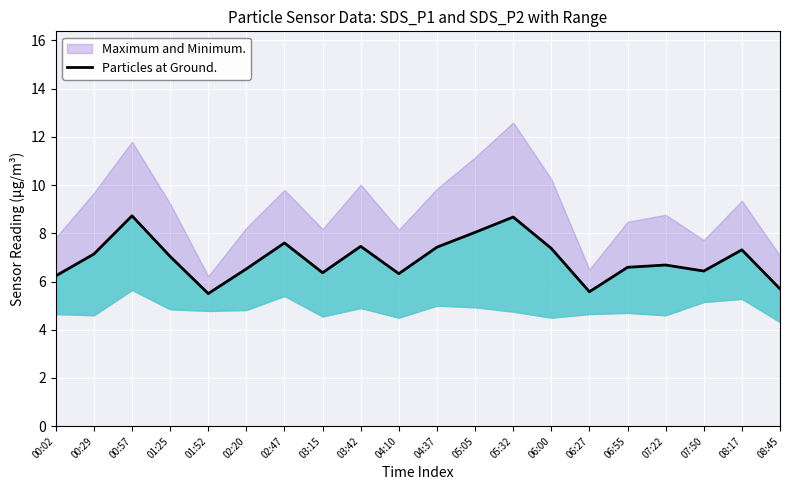

How many interior local peaks (higher than both neighbors) does the data have?

6